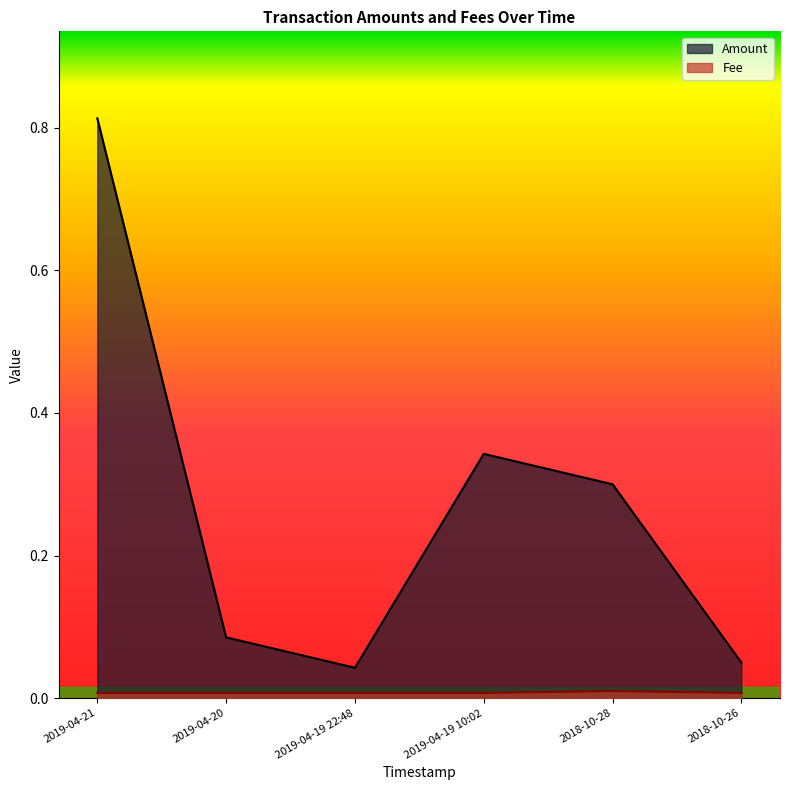

The value of Amount at 2019-04-19 10:02 is 0.3. True or false?

True